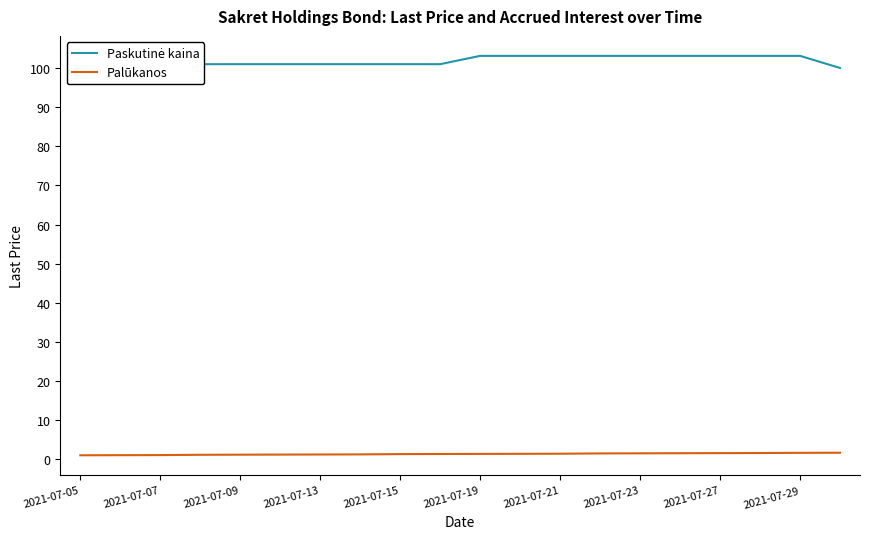

Which series has the largest range (max minus min)?

Paskutinė kaina